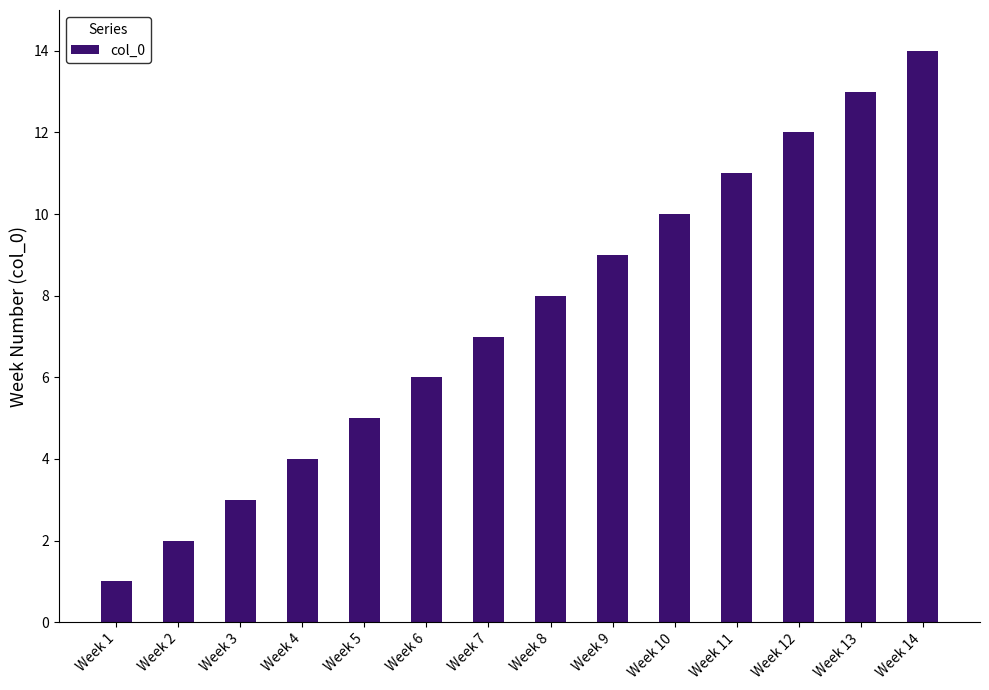

Read the value at Week 4.

4